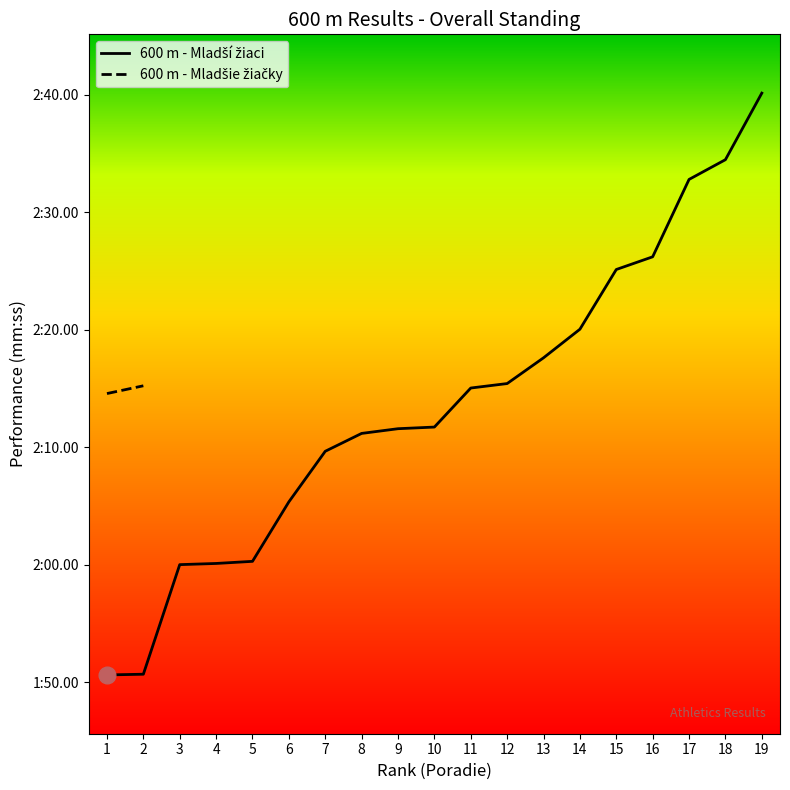

What is the average value?

133.6